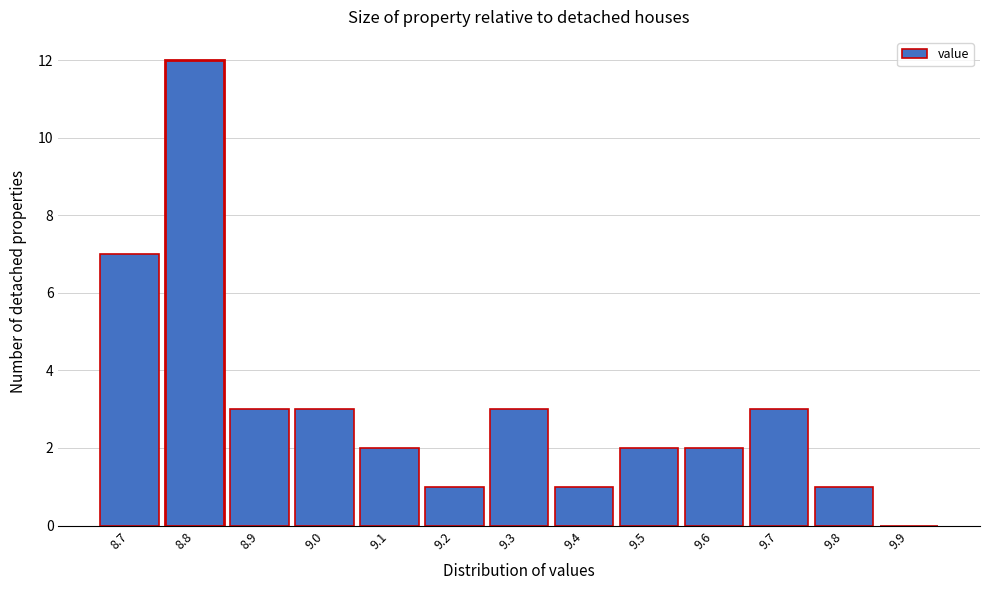

What is the height of the bar covering 9.45 to 9.55 on the x-axis? The values are not printed on the chart, so give them approximately, as read against the axis.

2